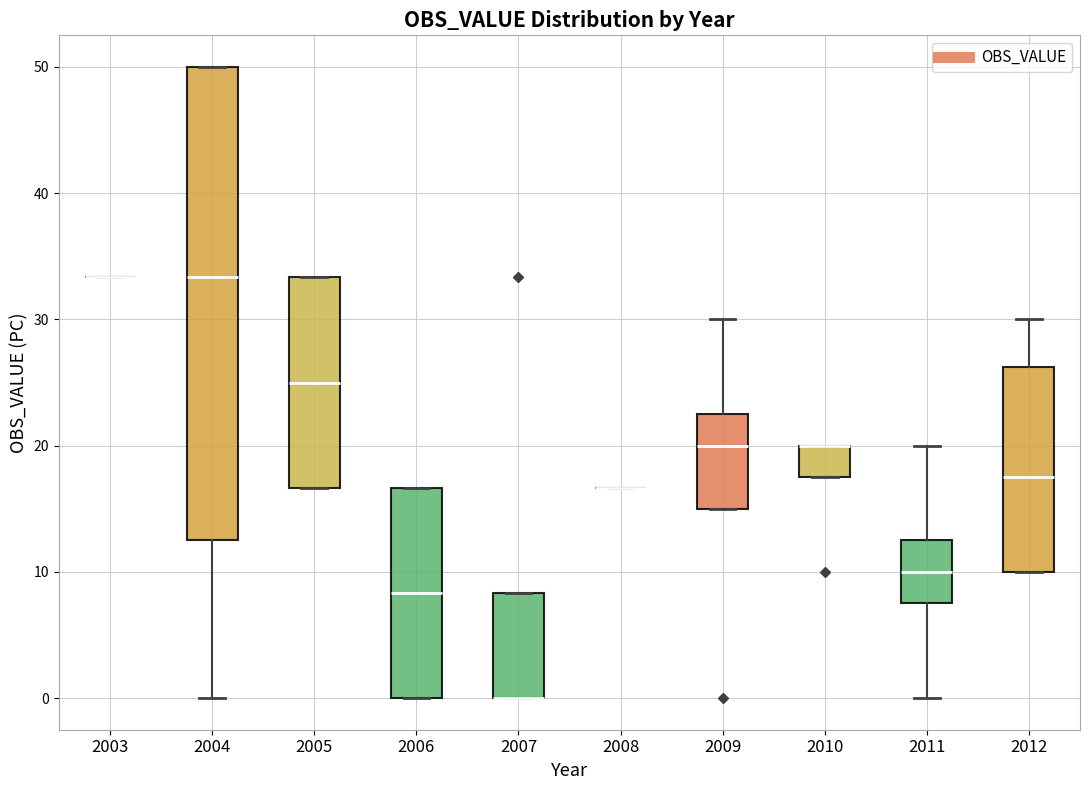

Where is the lower edge of the box at x = 2009 on the y-axis? The values are not printed on the chart, so give them approximately, as read against the axis.

15